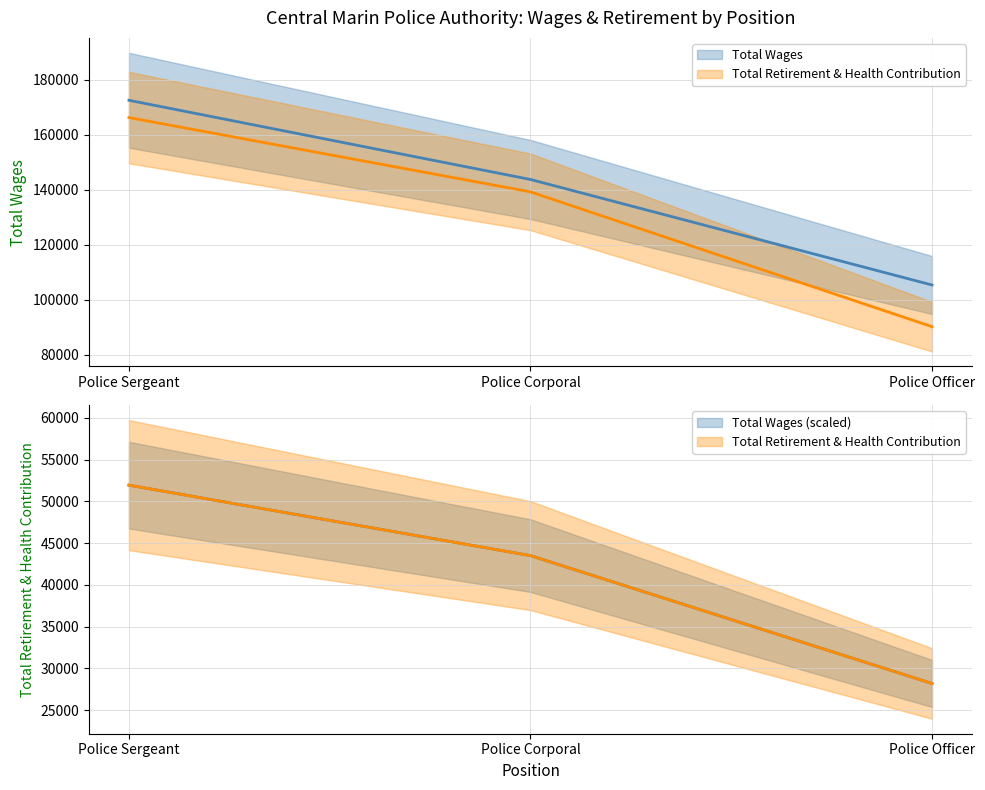

What is the difference between the highest and lowest values at Police Officer?

77152